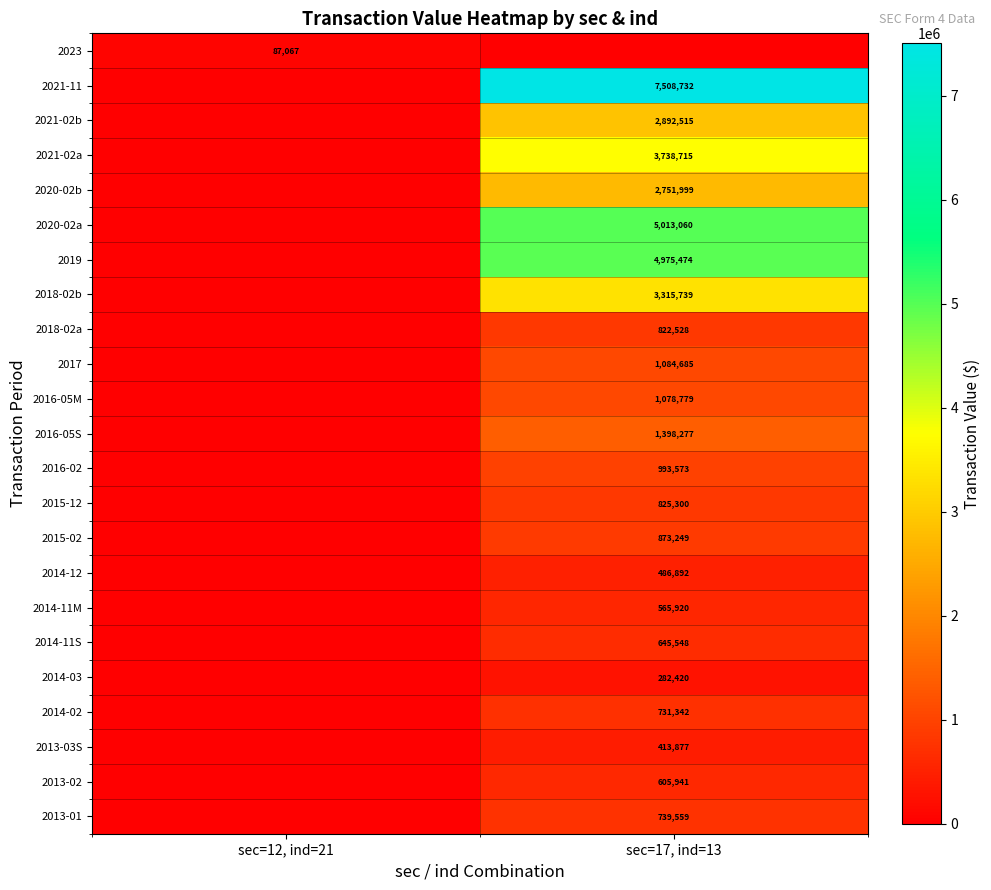

True or false: 2016-02 has a value of 993573 at sec=17, ind=13.

True